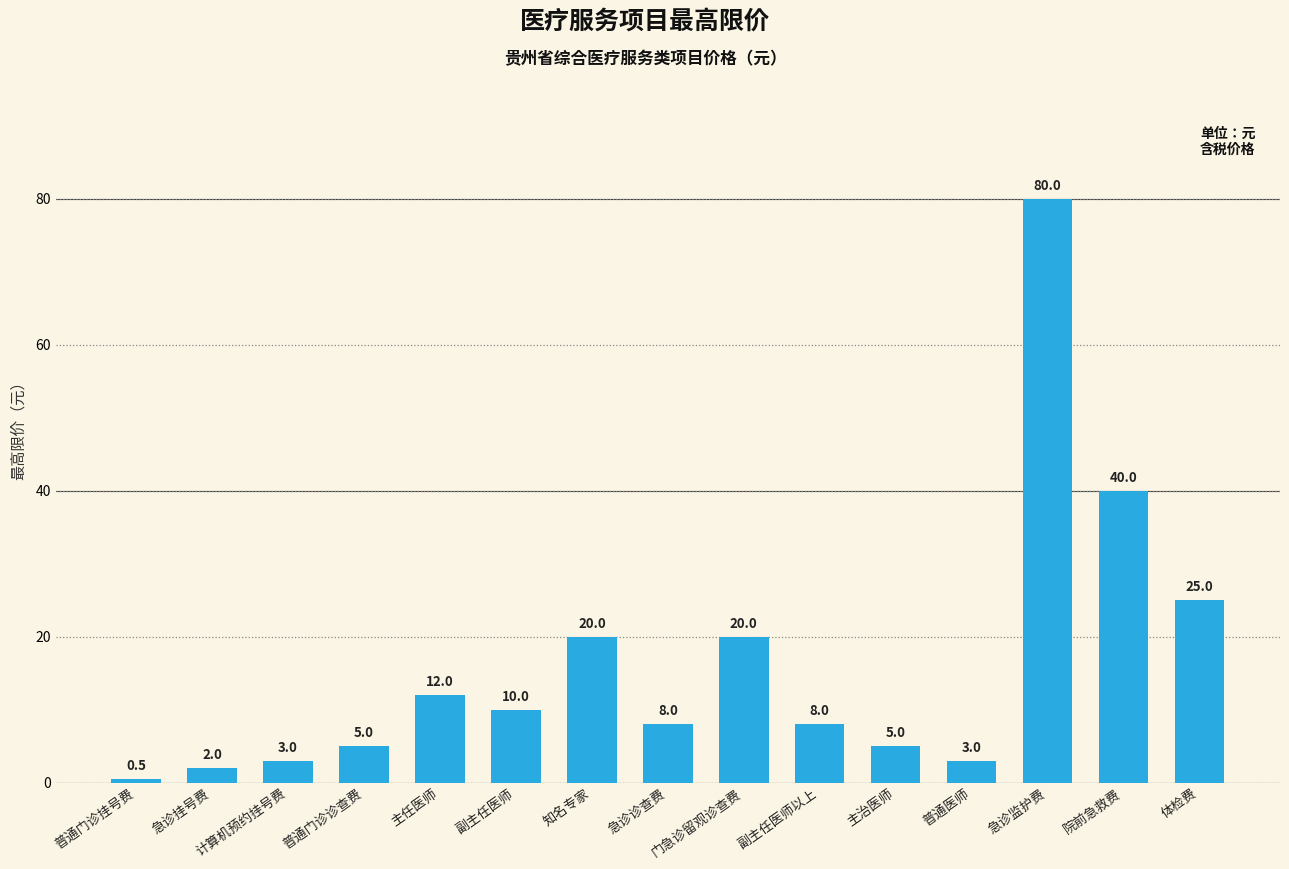

What is the label of the 12th bar from the right?

普通门诊诊查费